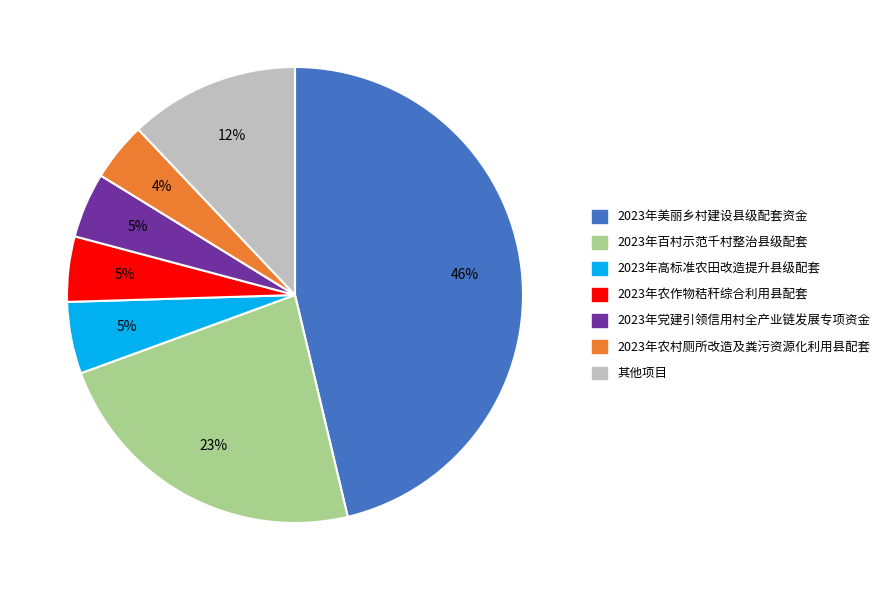

How many slices are in this pie chart?

7